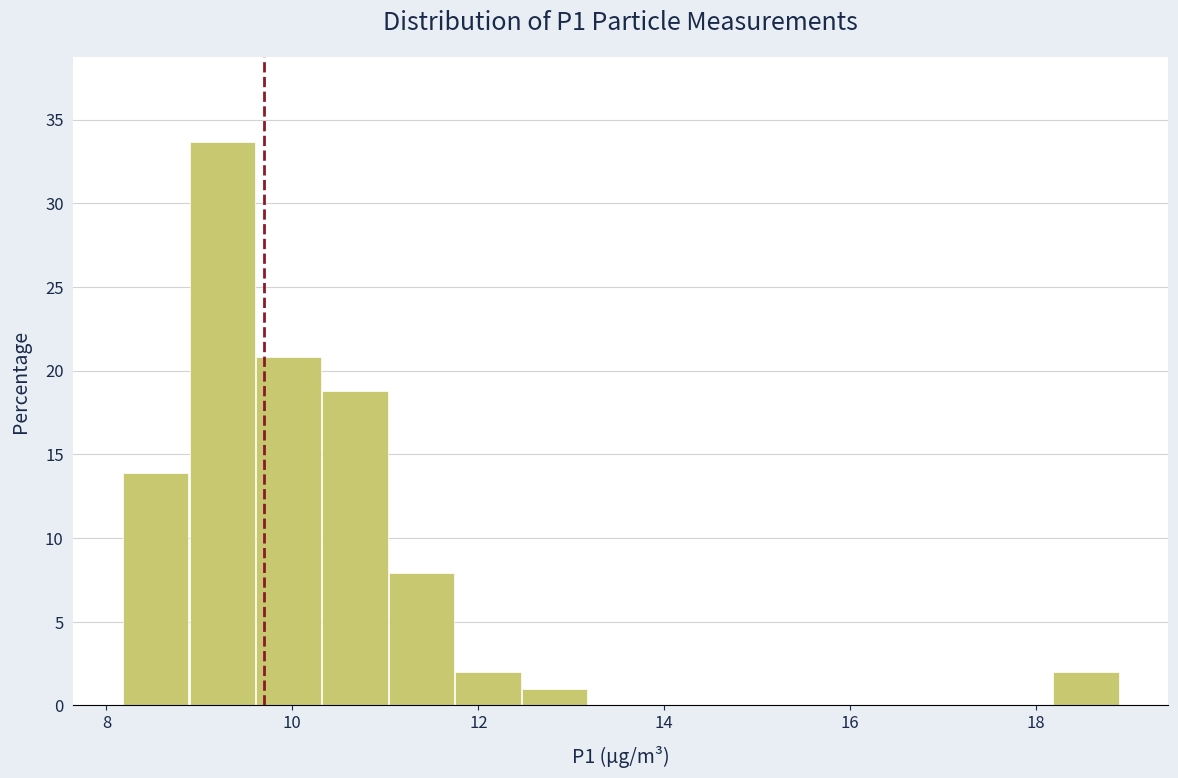

Around what value on the x-axis is the tallest bar? Give the approximate position of its centre, as read against the axis.

9.2